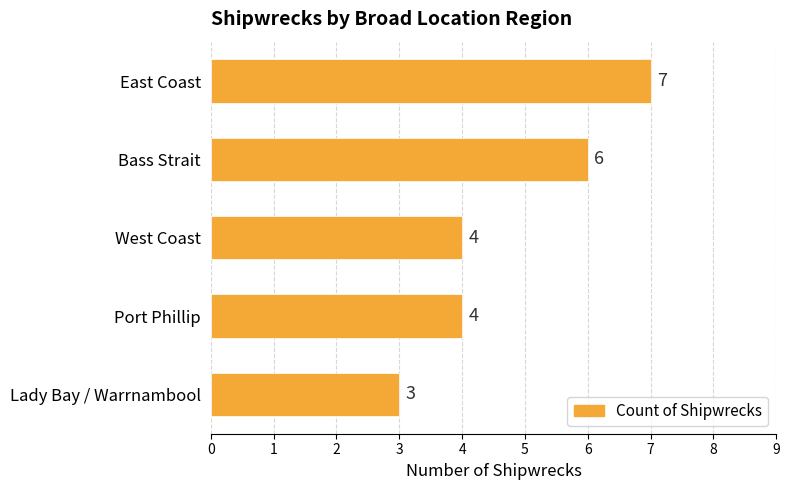

What is the smallest value displayed?

3